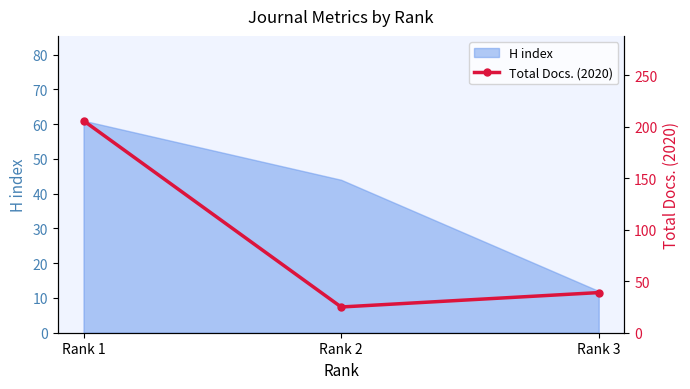

True or false: H index has a value of 44 at Rank 2.

True